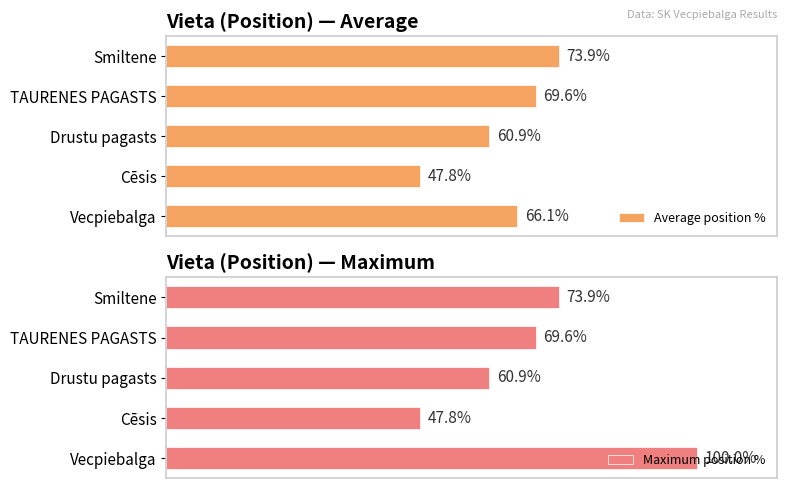

Between Vecpiebalga and TAURENES PAGASTS, which series saw the biggest shift?

Maximum position %